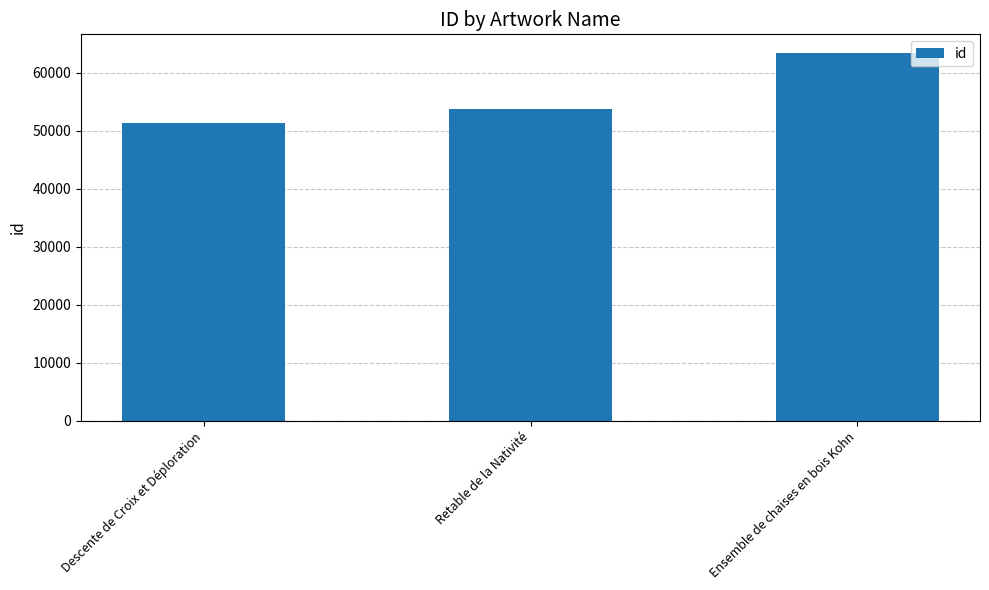

What is the label of the 2nd bar from the right?

Retable de la Nativité